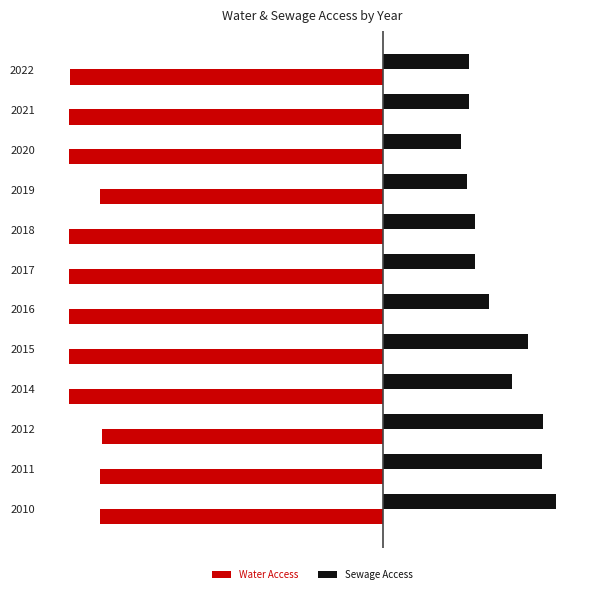

What are all the series names shown in the legend?

Water Access, Sewage Access